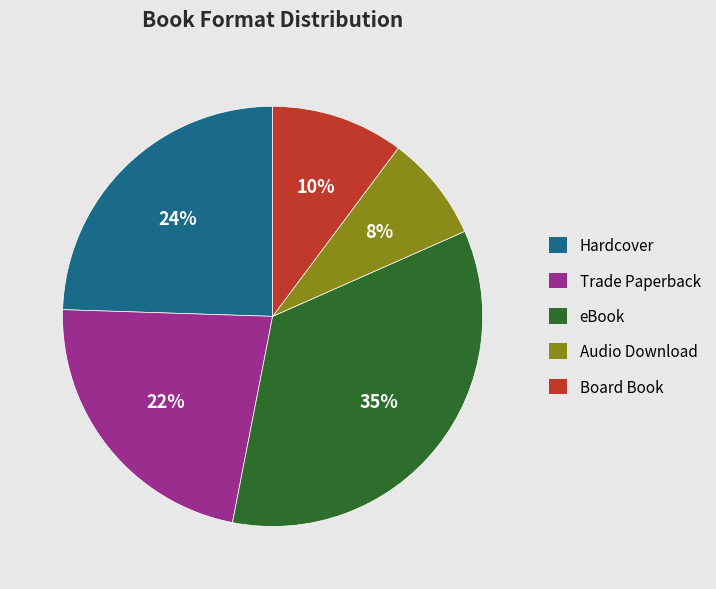

How many slices are in this pie chart?

5